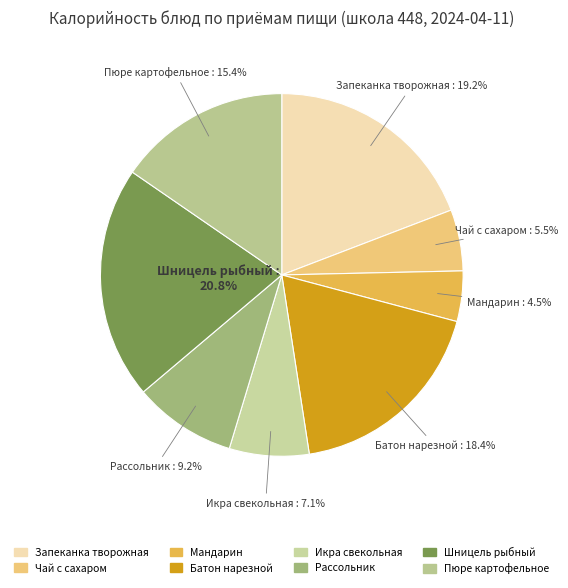

Between Пюре картофельное and Батон нарезной, which is larger?

Батон нарезной